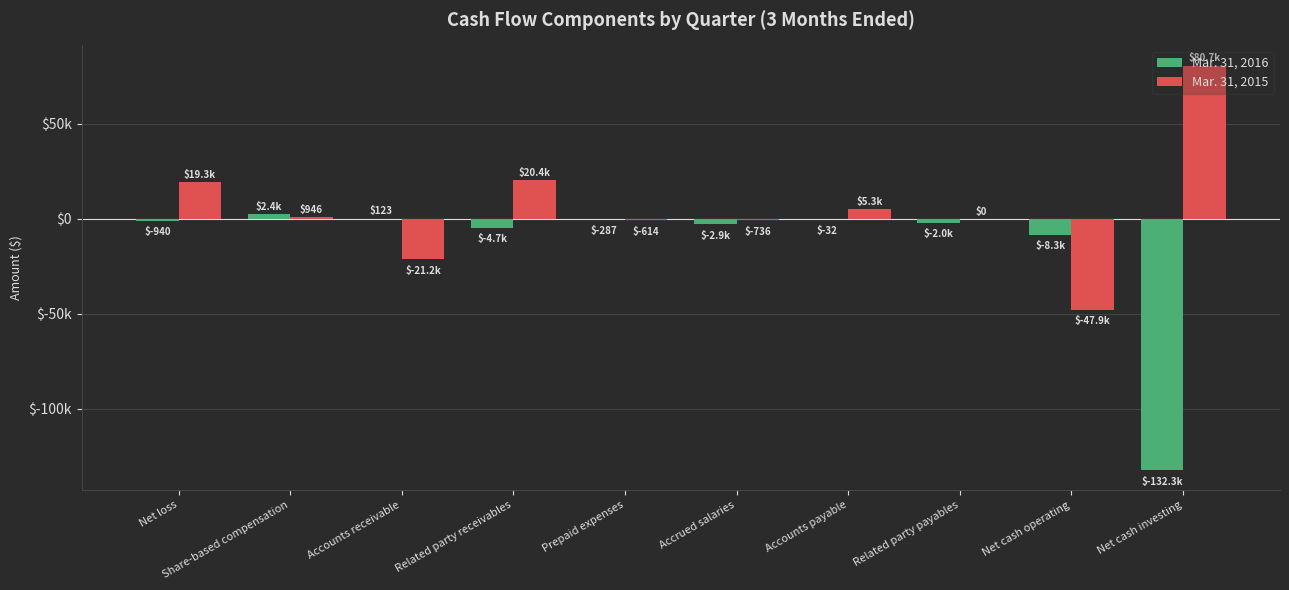

Is the value of Mar. 31, 2015 at Accounts receivable greater than the value of Mar. 31, 2016 at Related party payables?

No